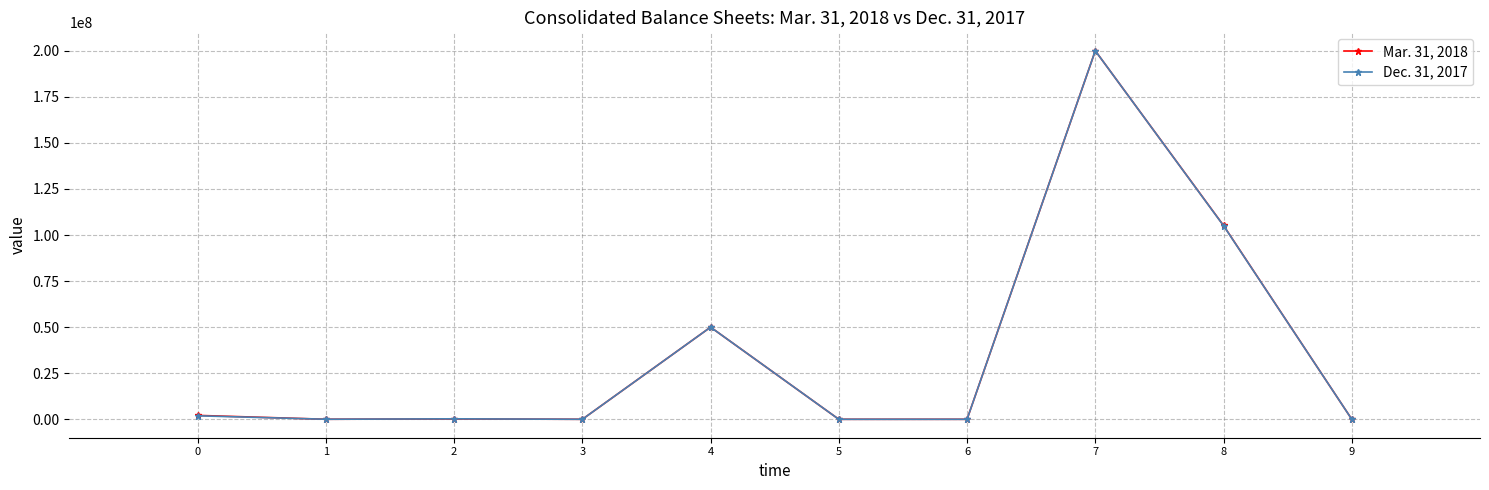

Is it true that Dec. 31, 2017 equals 1900684.0 at 0?

True